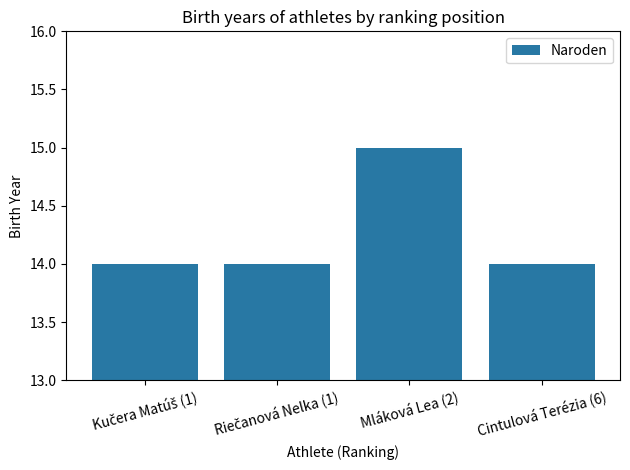

What is the value of the 1st bar from the left?

14